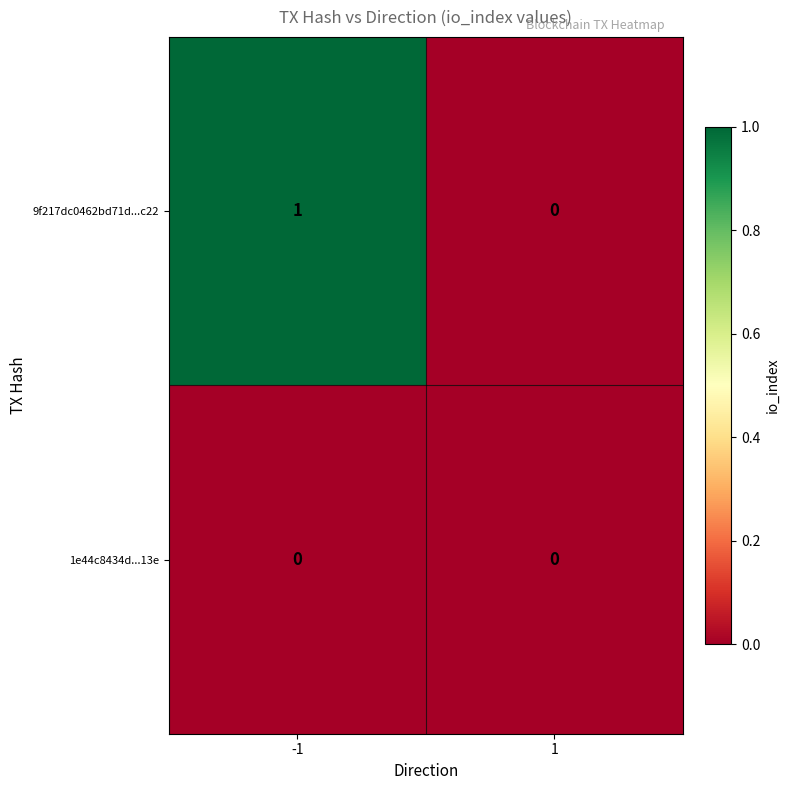

How many series are shown in this chart?

2